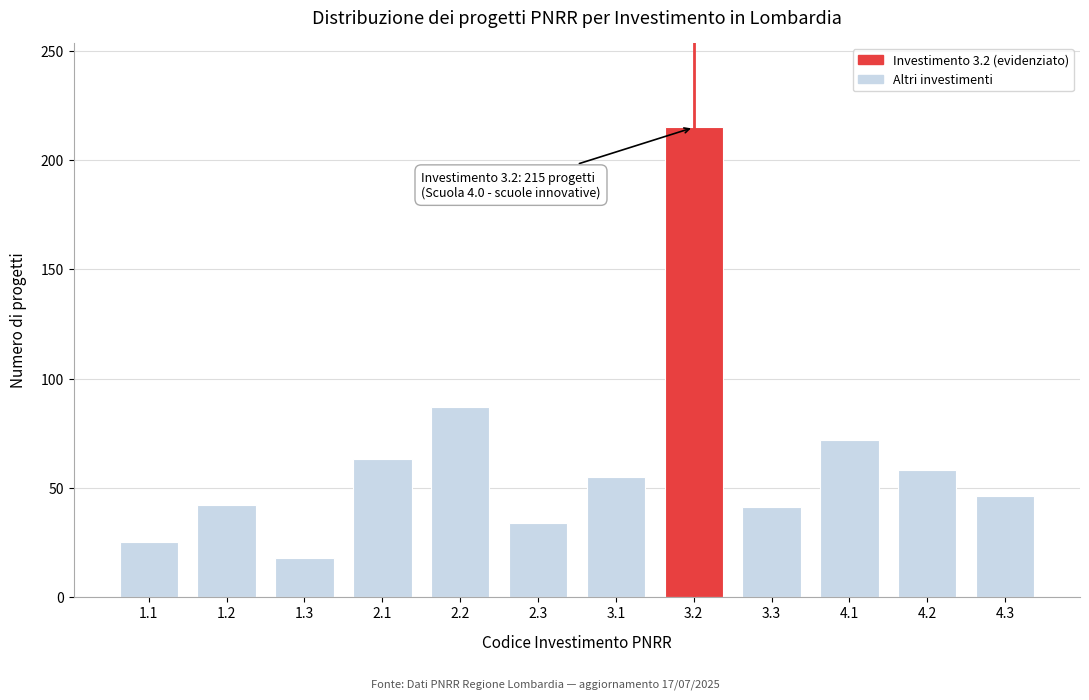

The value at 1.2 is 42. True or false?

True